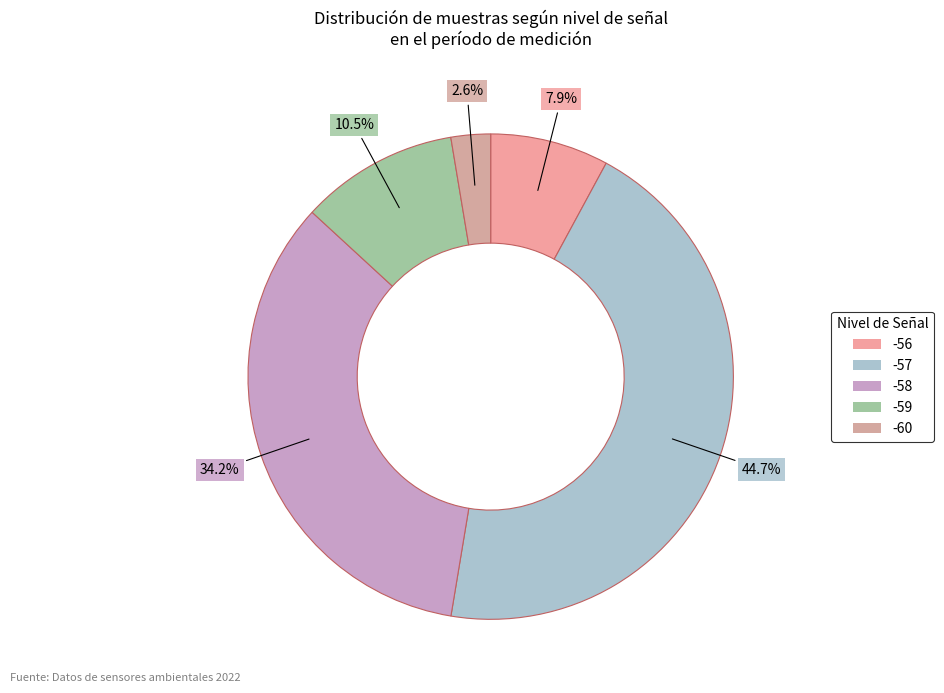

How many segments does this pie chart have?

5